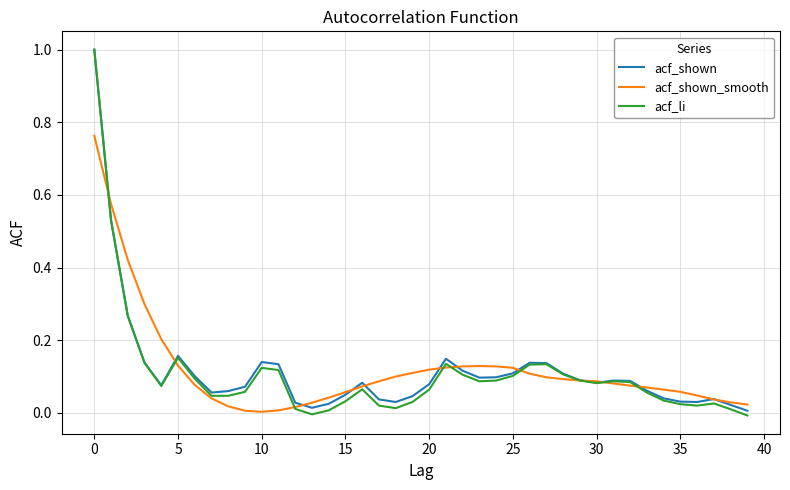

Which series has the largest range (max minus min)?

acf_li